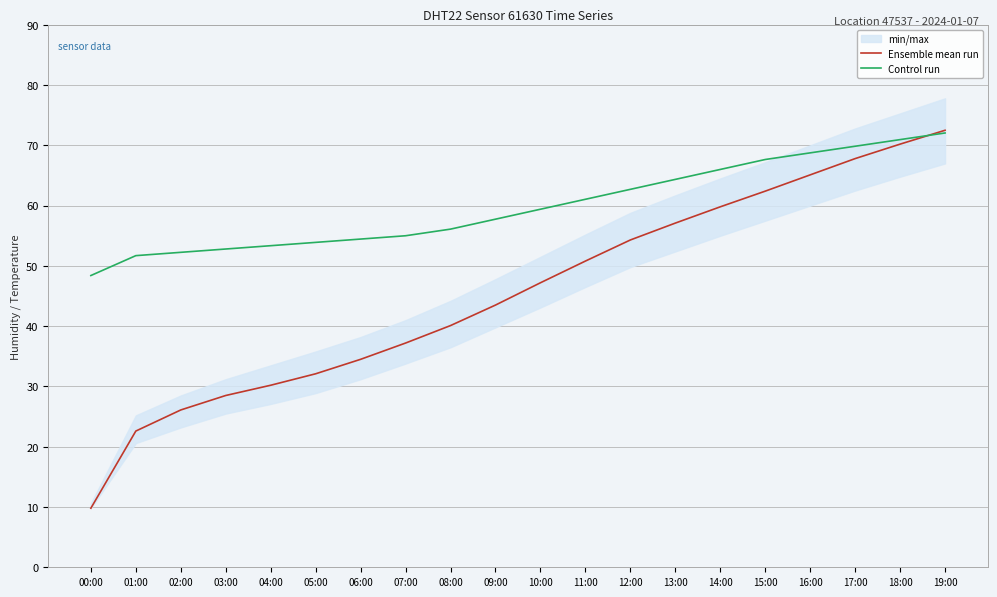

Which category has the highest value in the Ensemble mean run series?

19:00